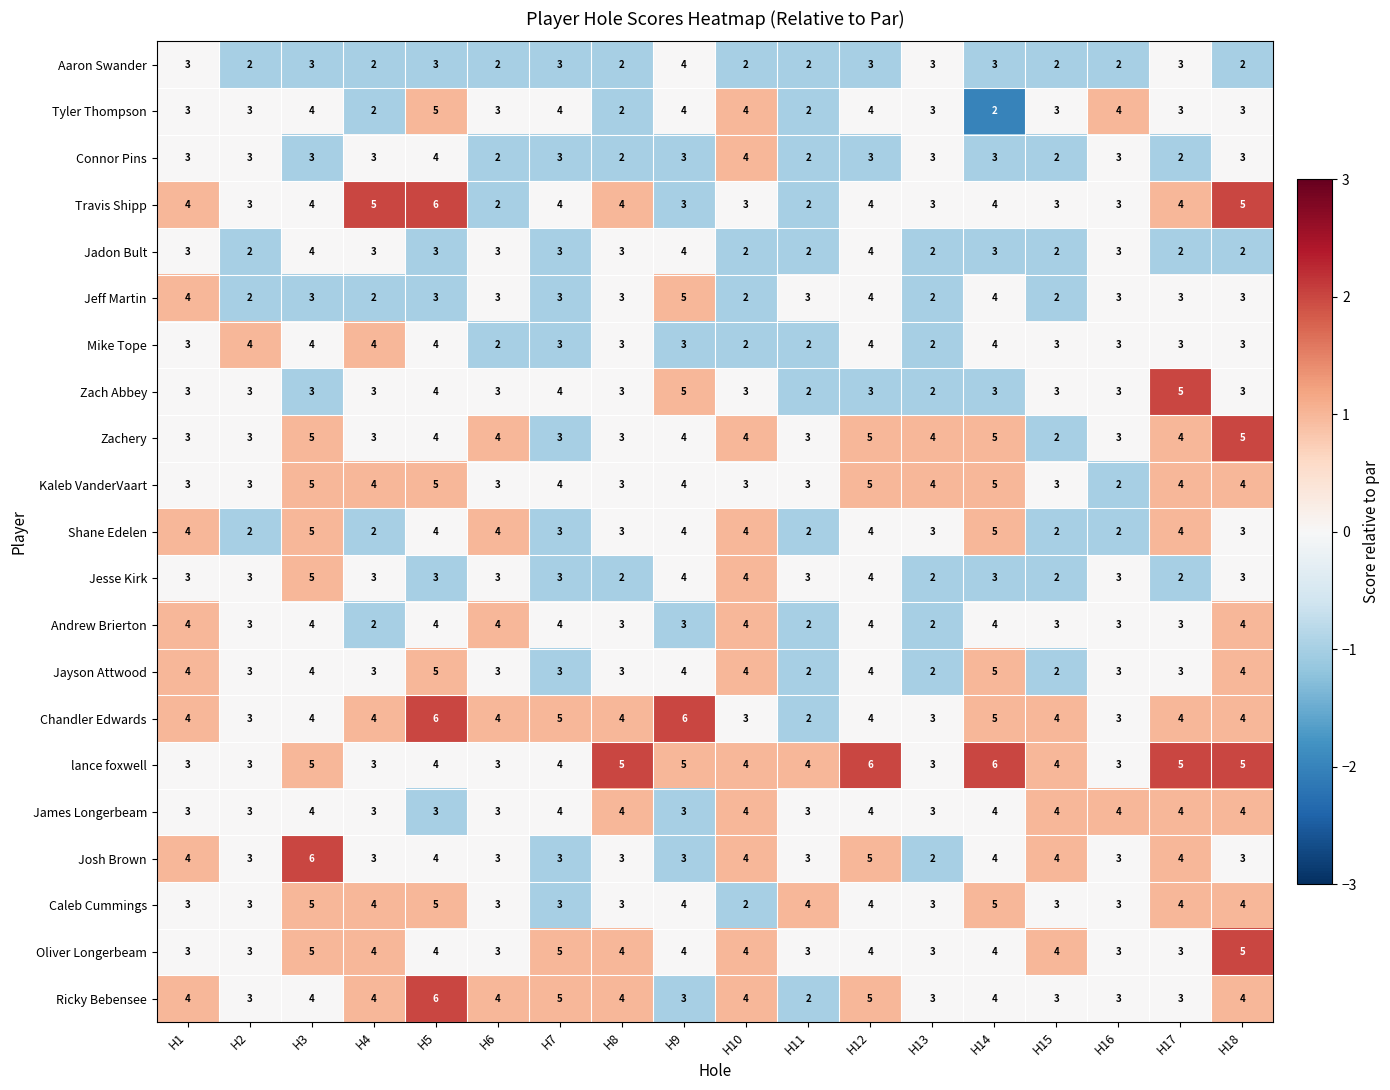

The value of Zach Abbey at H12 is 1. True or false?

False